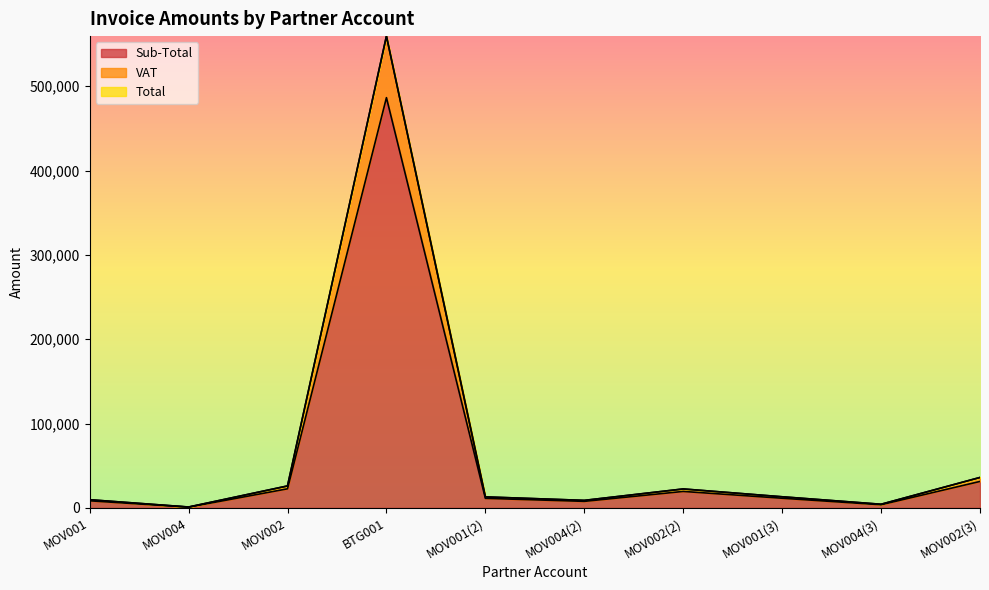

What is the difference between the highest and lowest values at MOV001?

1263.6